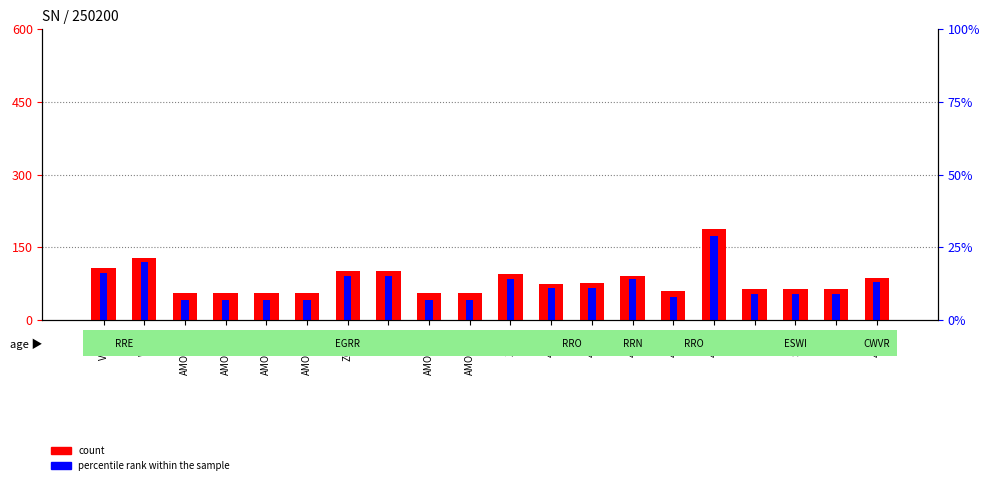

Reading right to left, what are all the values shown in this chart?

count: 46208=87.0	SBPR=64.0	SMLQ=64.0	SBPQ=64.0	46087=187.0	46121=59.0	44042=91.0	46217=77.0	46120=75.0	ZCEI3=95.0	AMOUK01=55.0	AMOUK40=55.0	2ICI9=101.0	ZCBU5=101.0	AMOUK71=55.0	AMOUK70=55.0	AMOUK45=55.0	AMOHK01=55.0	WTER=128.0	VRRD6=107.0
percentile rank within the sample: 46208=78.0	SBPR=54.0	SMLQ=54.0	SBPQ=54.0	46087=174.0	46121=48.0	44042=84.0	46217=66.0	46120=66.0	ZCEI3=84.0	AMOUK01=42.0	AMOUK40=42.0	2ICI9=90.0	ZCBU5=90.0	AMOUK71=42.0	AMOUK70=42.0	AMOUK45=42.0	AMOHK01=42.0	WTER=120.0	VRRD6=96.0